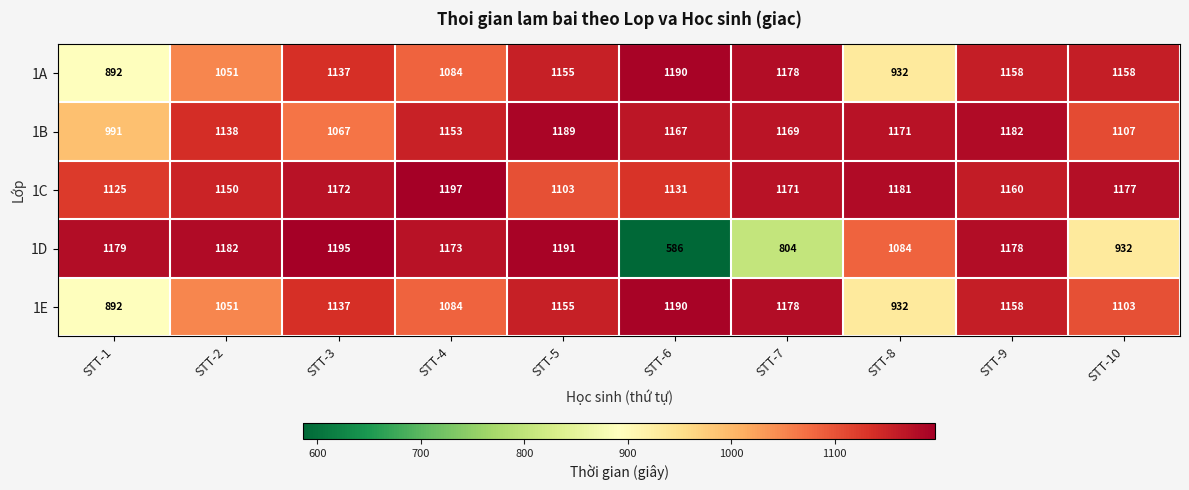

The value of 1D at STT-2 is 1182. True or false?

True